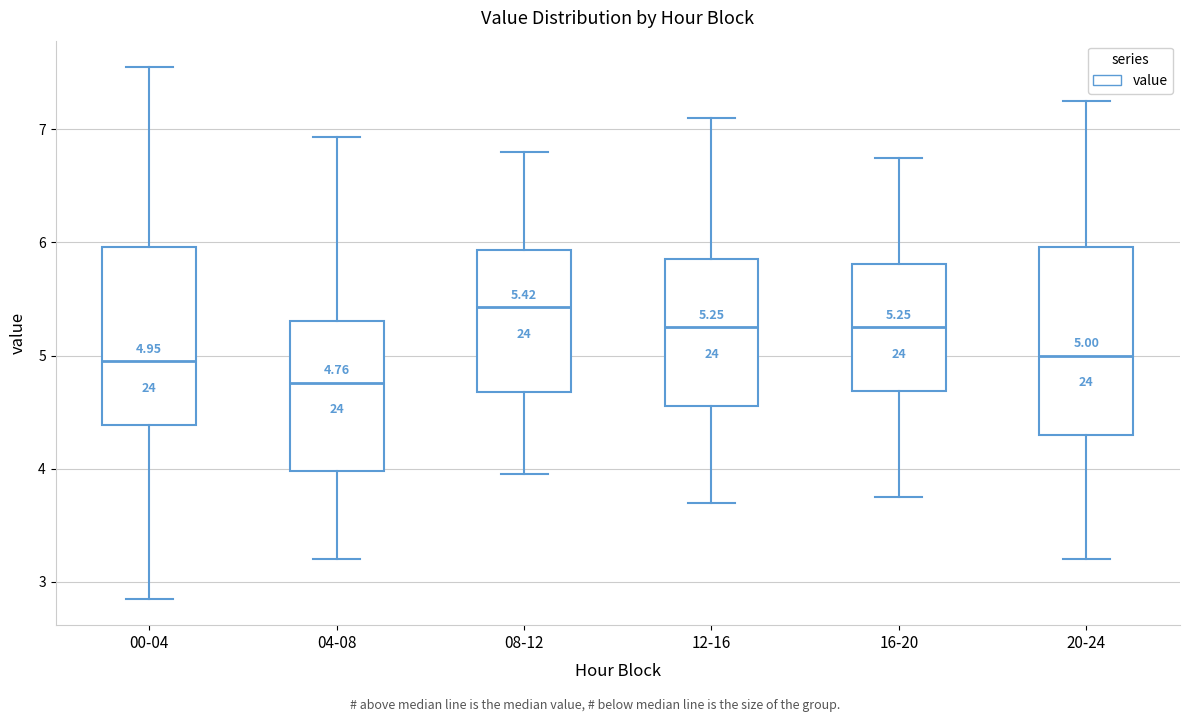

Which box's median line is the highest?

08-12